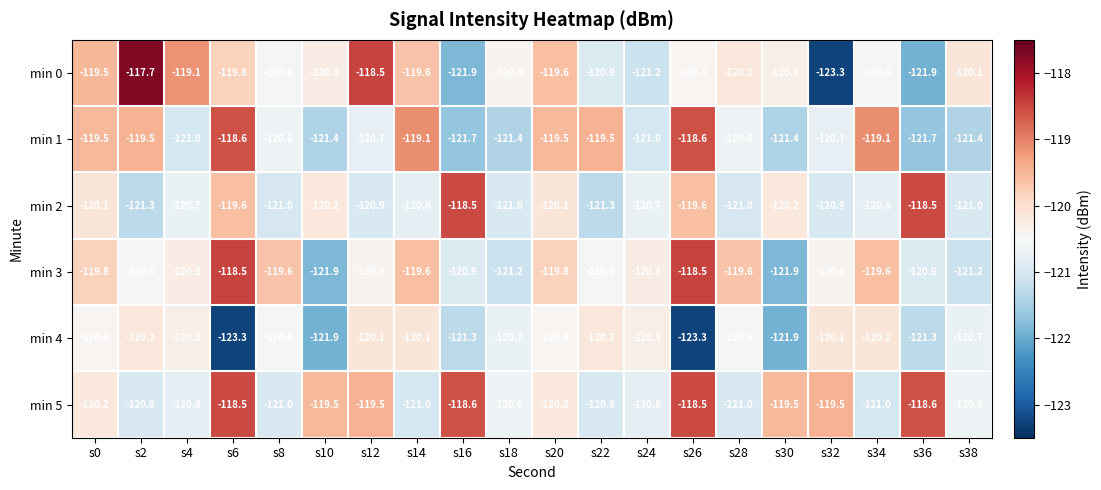

At s18, list the series in order from largest to smallest.

min 0, min 5, min 4, min 2, min 3, min 1